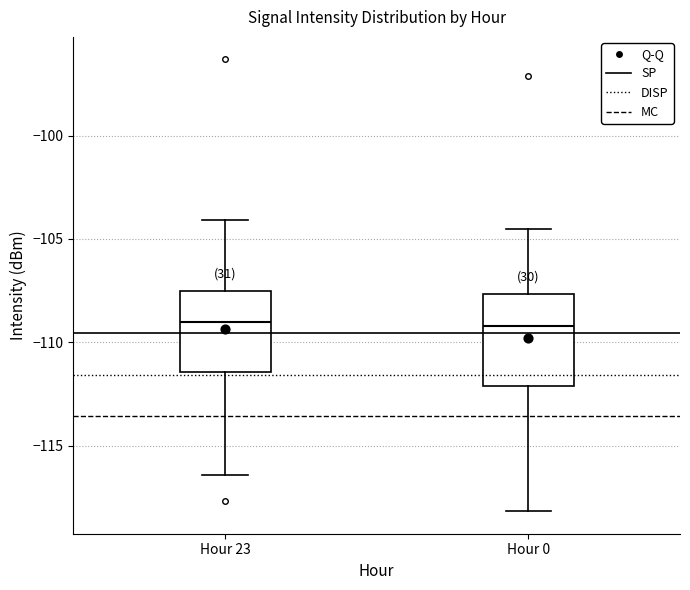

Where is the upper edge of the box for Hour 0 on the y-axis? The values are not printed on the chart, so give them approximately, as read against the axis.

-107.5